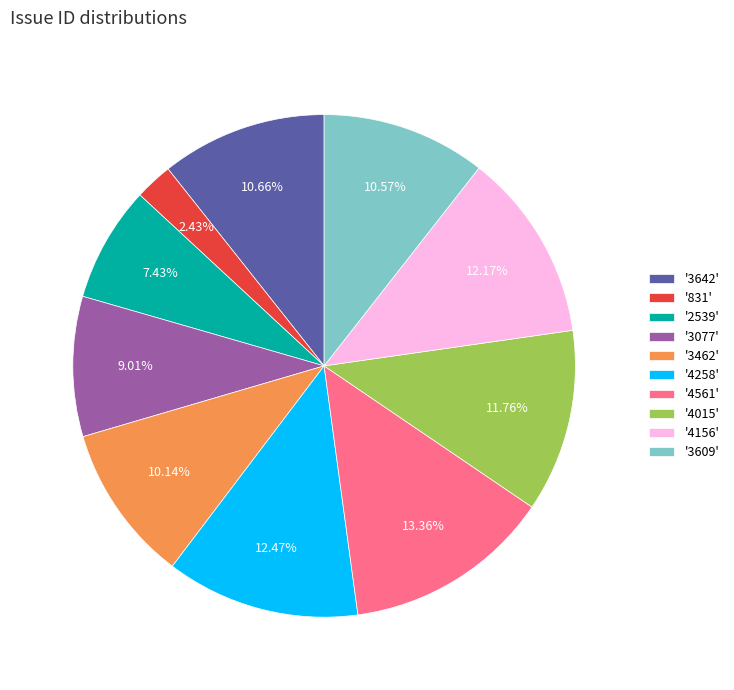

Between '4561' and '4156', which is larger?

'4561'